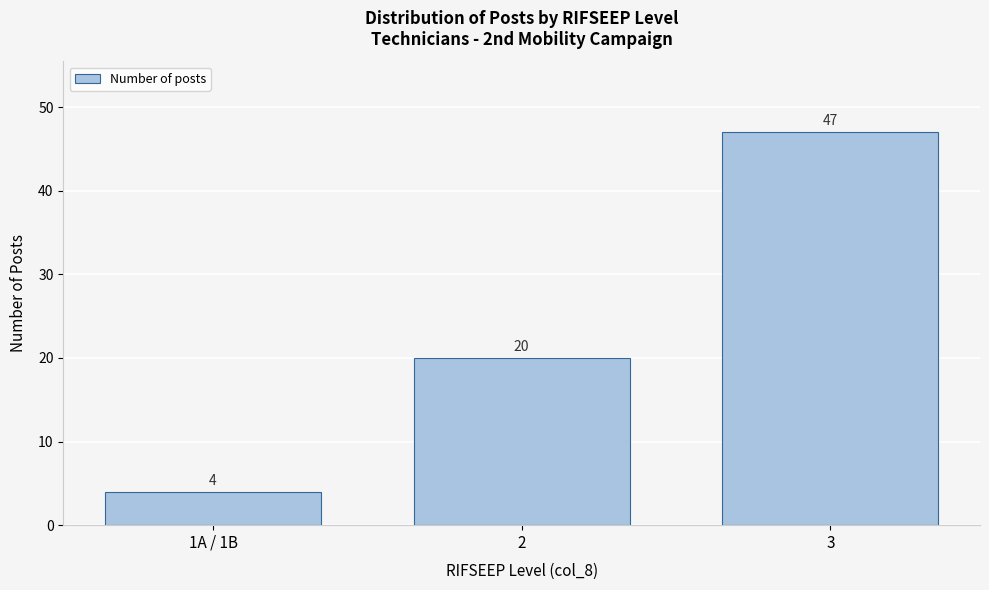

Reading right to left, list all the values displayed in this chart.

47	20	4